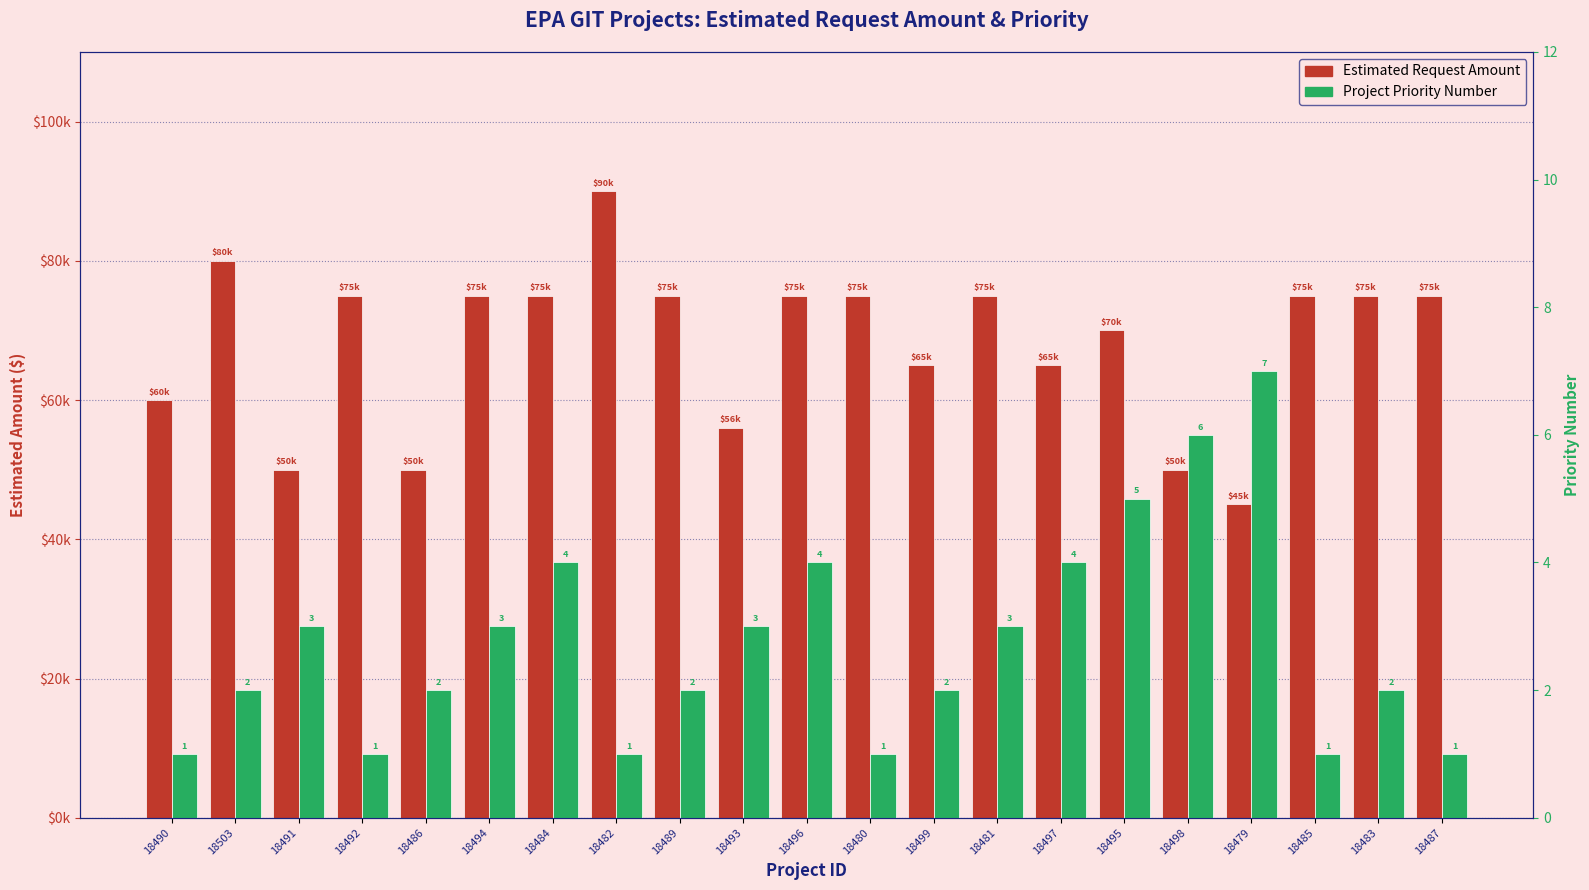

What is the average value of the Project Priority Number series?

3